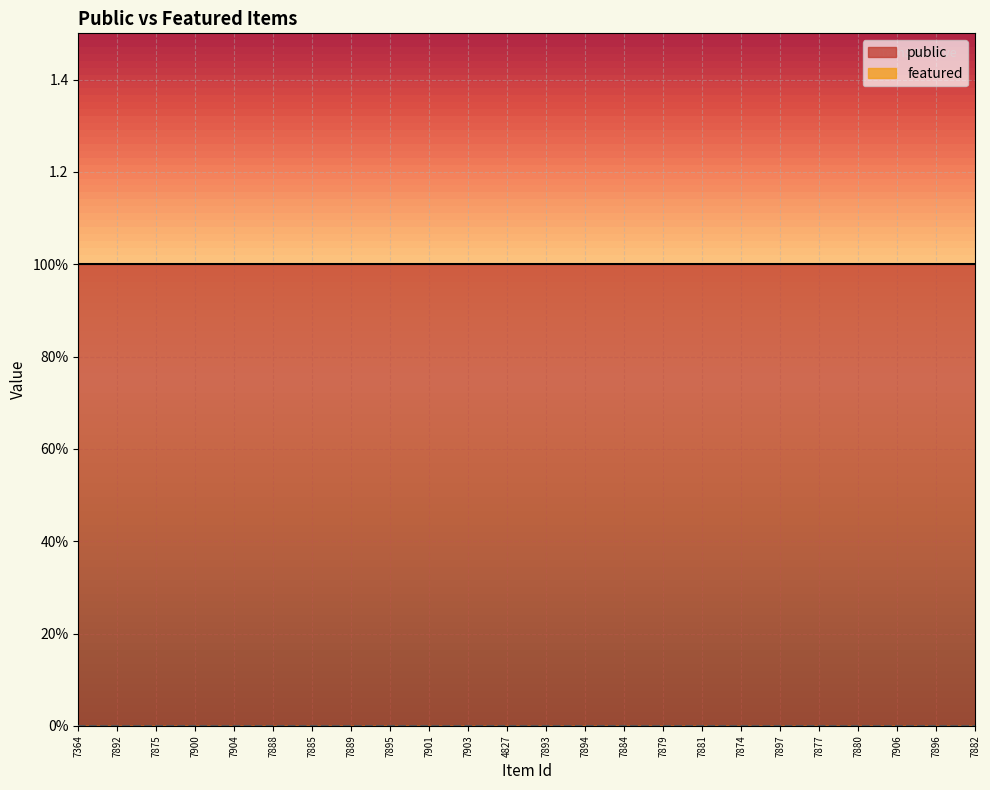

Rank the series by their maximum value, from lowest to highest.

featured, public